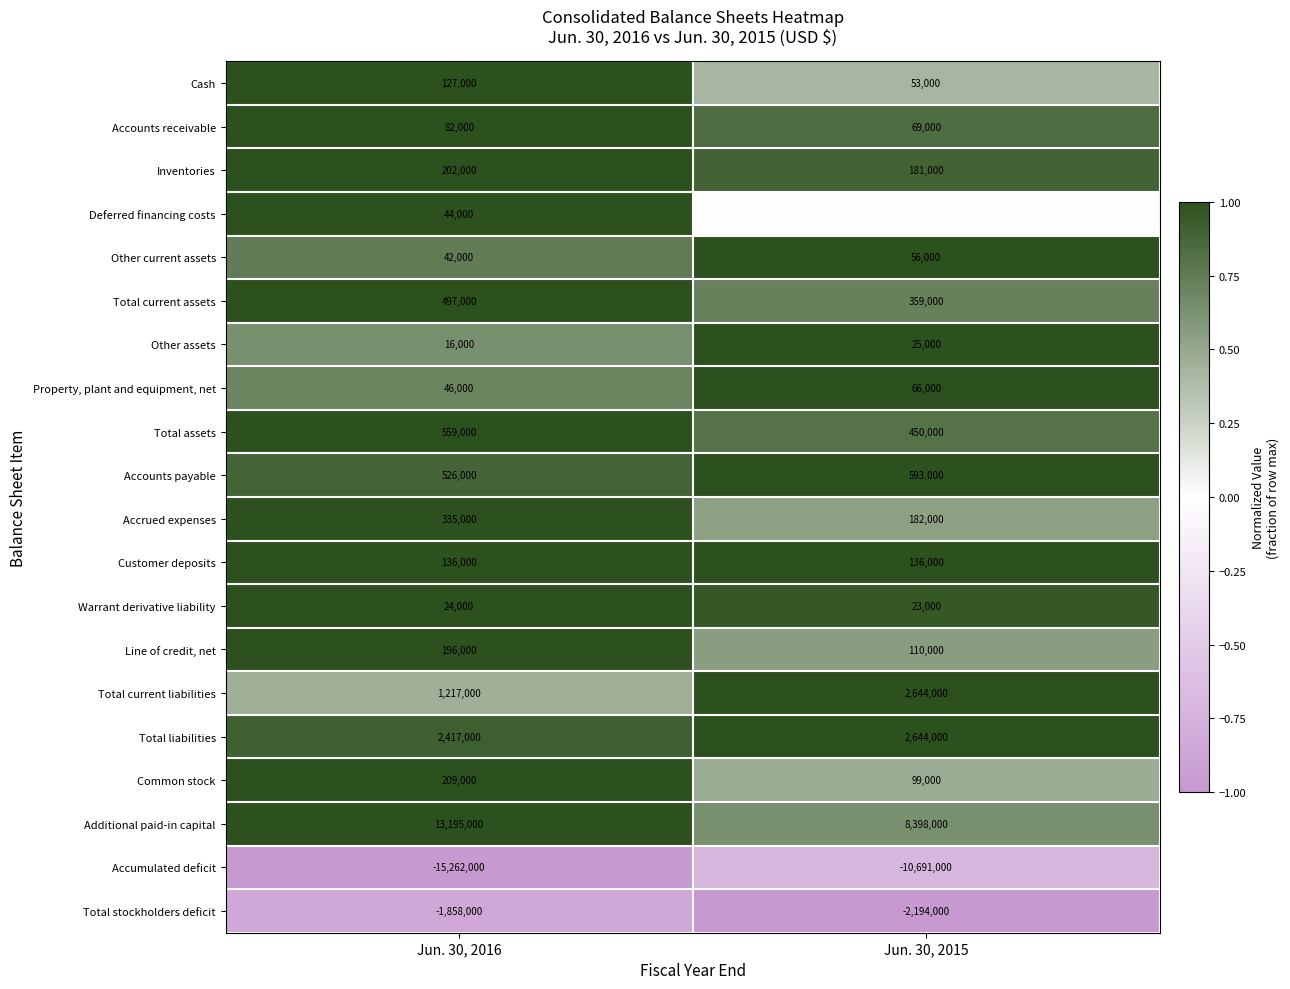

At which label does Property, plant and equipment, net reach its peak?

Jun. 30, 2015